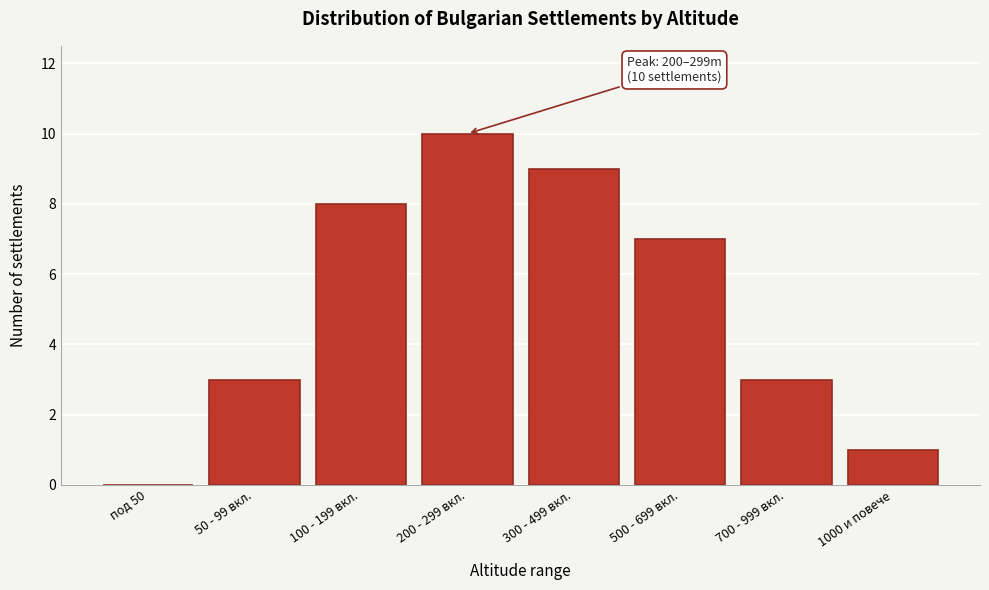

Reading right to left, extract all data points from this chart.

1000 и повече=1	700 - 999 вкл.=3	500 - 699 вкл.=7	300 - 499 вкл.=9	200 - 299 вкл.=10	100 - 199 вкл.=8	50 - 99 вкл.=3	под 50=0